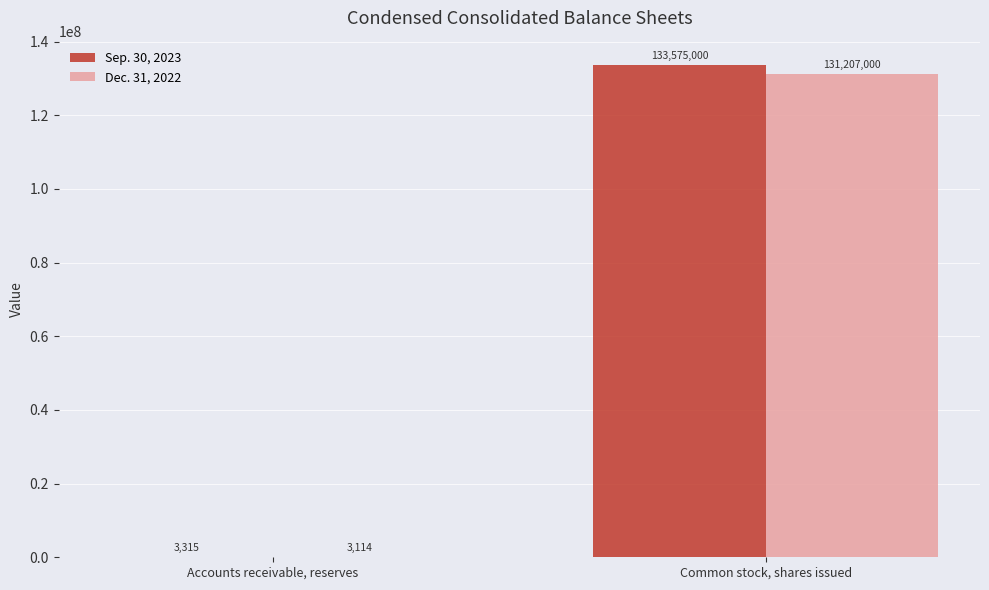

What is the sum of the Dec. 31, 2022 values at Common stock, shares issued and Accounts receivable, reserves?

131210114